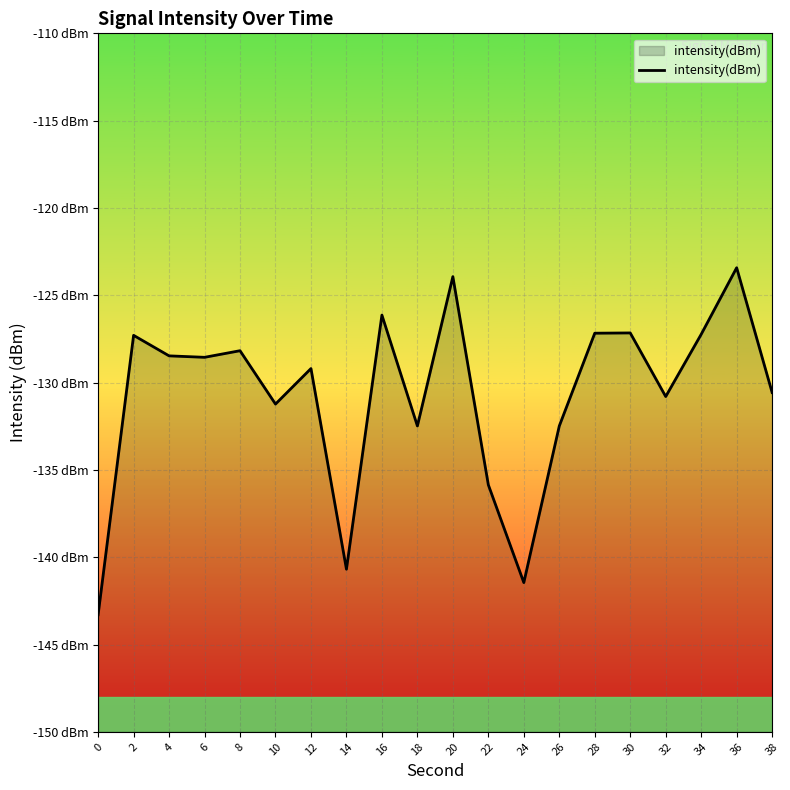

What is the sum of the values at 38 and 22?

-266.4